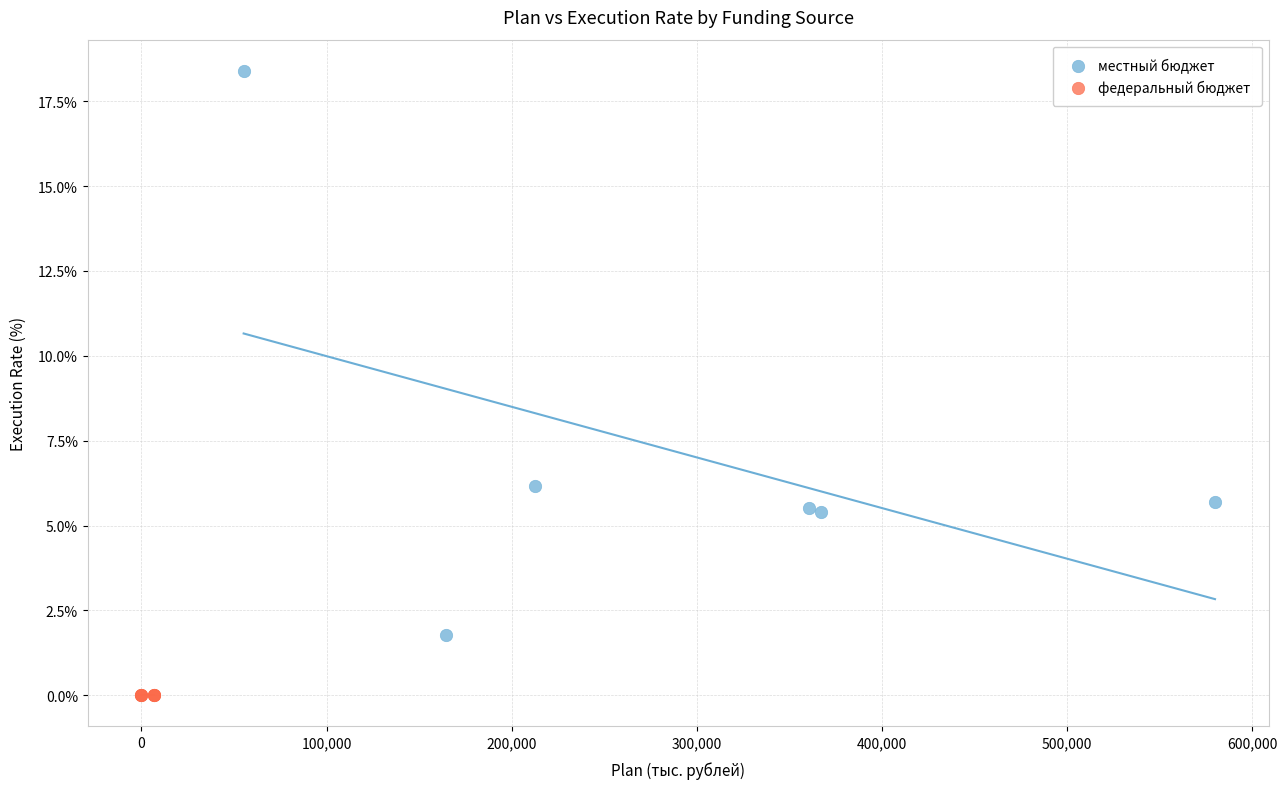

Which series reaches the maximum Y coordinate?

местный бюджет